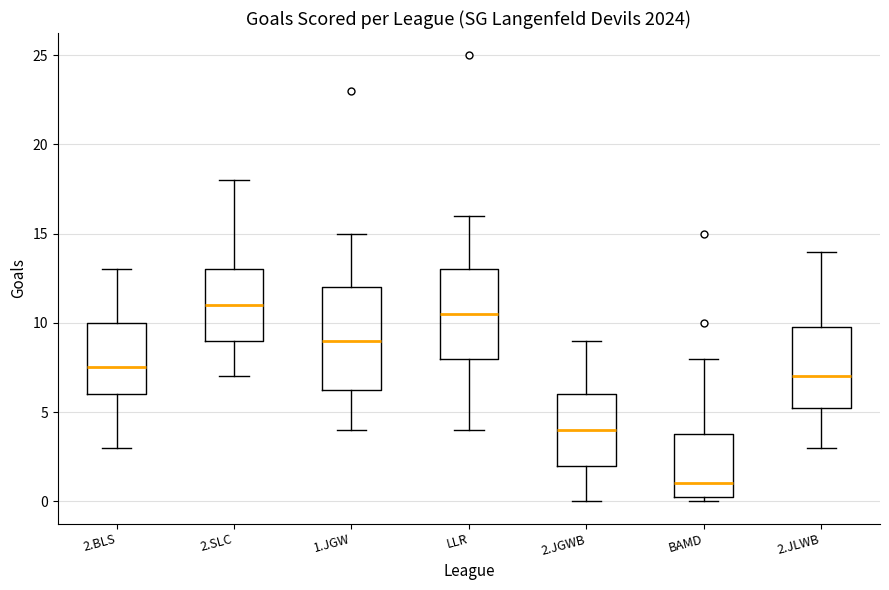

Reading left to right, read every box against the y-axis: the position of its median line, the range the box covers, and the ends of its whiskers. The values are not printed on the chart, so give them approximately, as read against the axis.

2.BLS: median 7.5, box 6.0 to 10.0, whiskers 3.0 to 13.0
2.SLC: median 11.0, box 9.0 to 13.0, whiskers 7.0 to 18.0
1.JGW: median 9.0, box 6.5 to 12.0, whiskers 4.0 to 15.0
LLR: median 10.5, box 8.0 to 13.0, whiskers 4.0 to 16.0
2.JGWB: median 4.0, box 2.0 to 6.0, whiskers 0.0 to 9.0
BAMD: median 1.0, box 0.5 to 4.0, whiskers 0.0 to 8.0
2.JLWB: median 7.0, box 5.5 to 10.0, whiskers 3.0 to 14.0